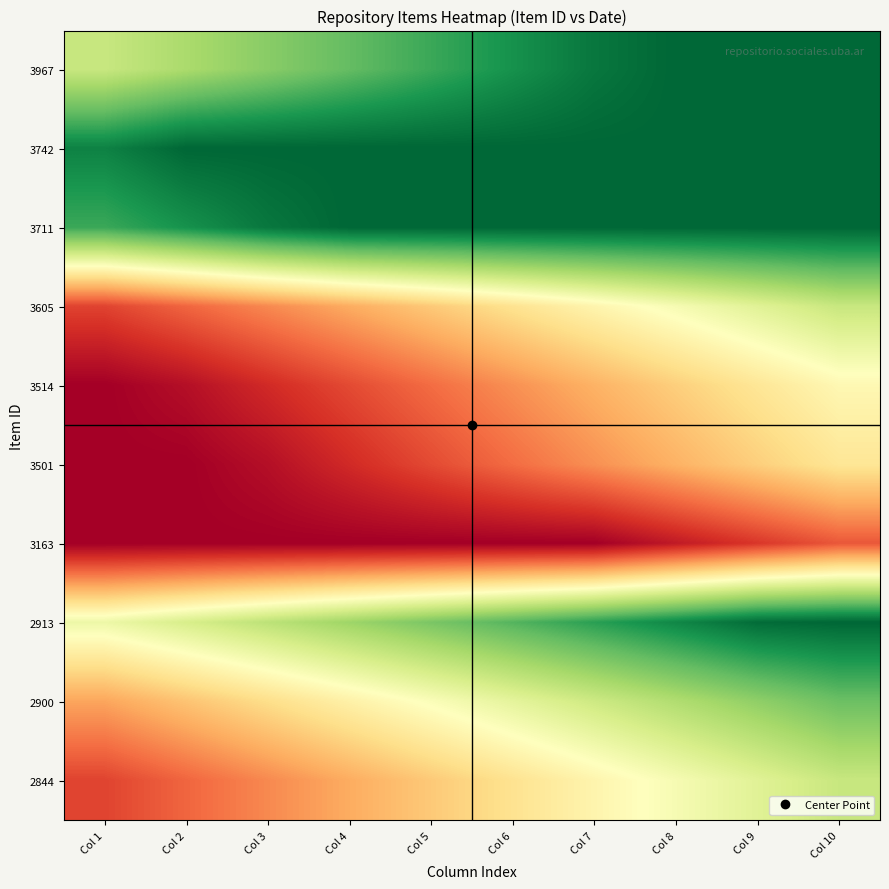

List the series in order of their peak value, highest first.

3967, 3742, 3711, 2913, 2900, 3605, 2844, 3514, 3501, 3163